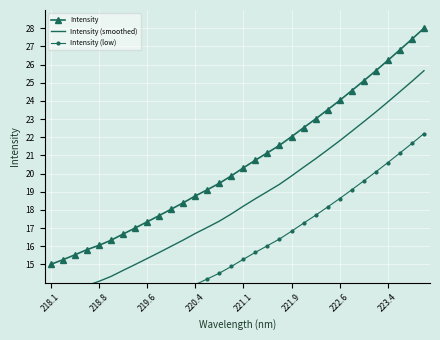

List the series in order of their overall mean, lowest first.

Intensity (low), Intensity (smoothed), Intensity